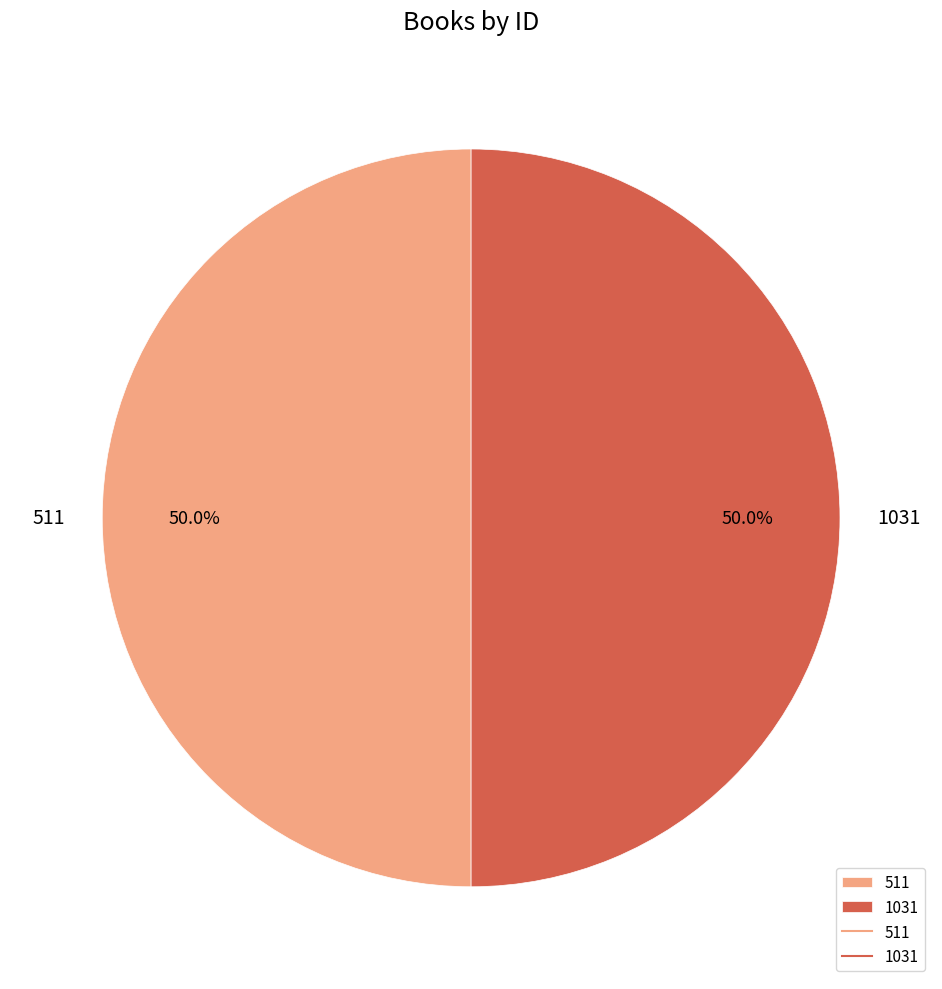

To the nearest percent, what is the average slice percentage?

50%